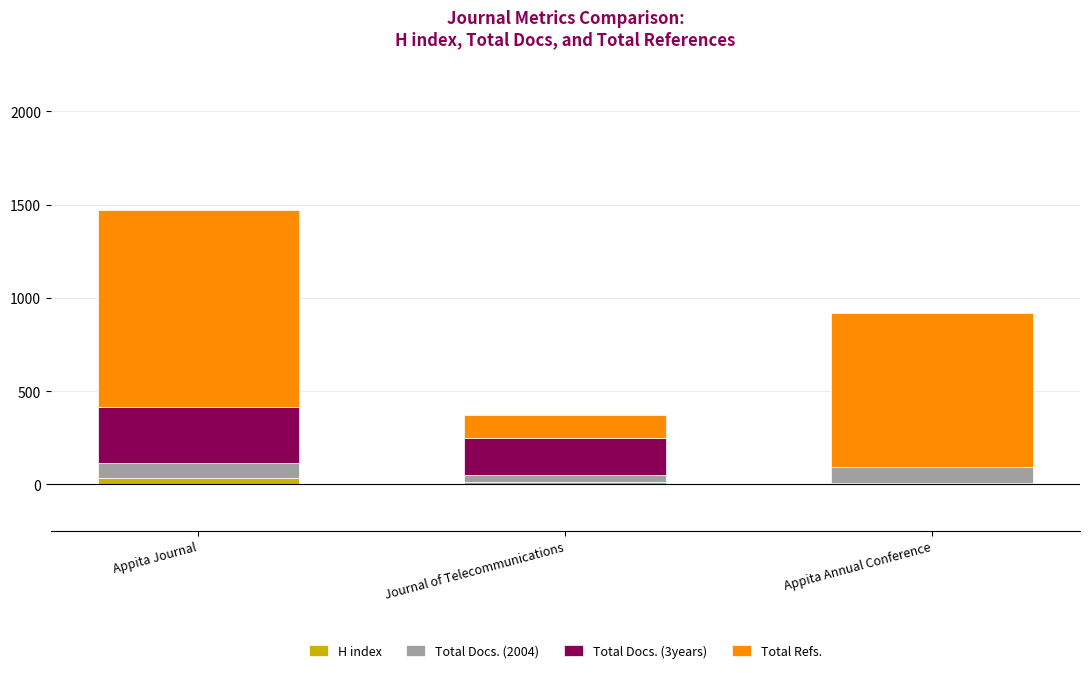

What is the lowest value of the H index series?

0.2